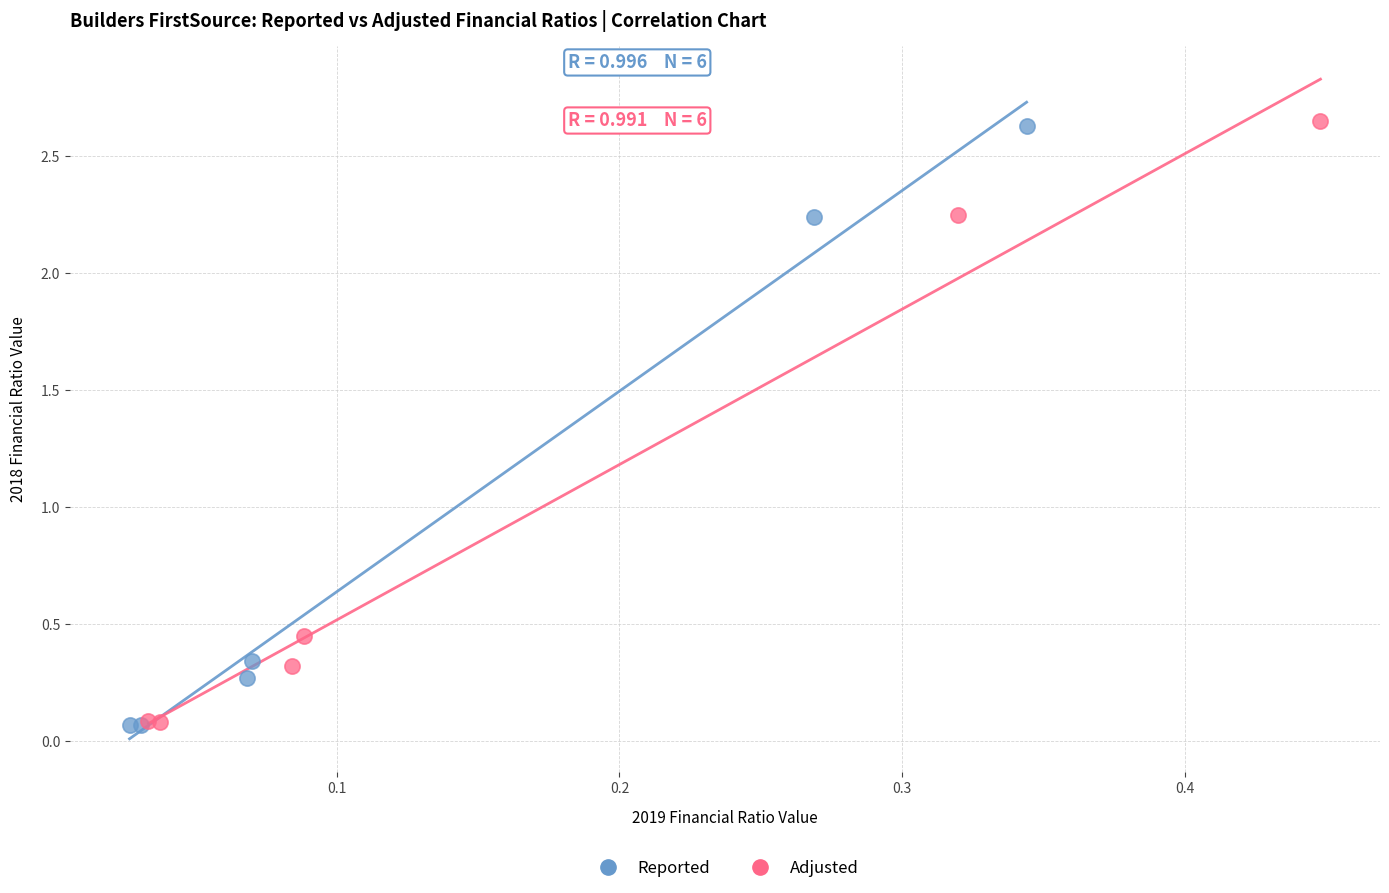

Which series has the largest Y range (max minus min)?

Adjusted